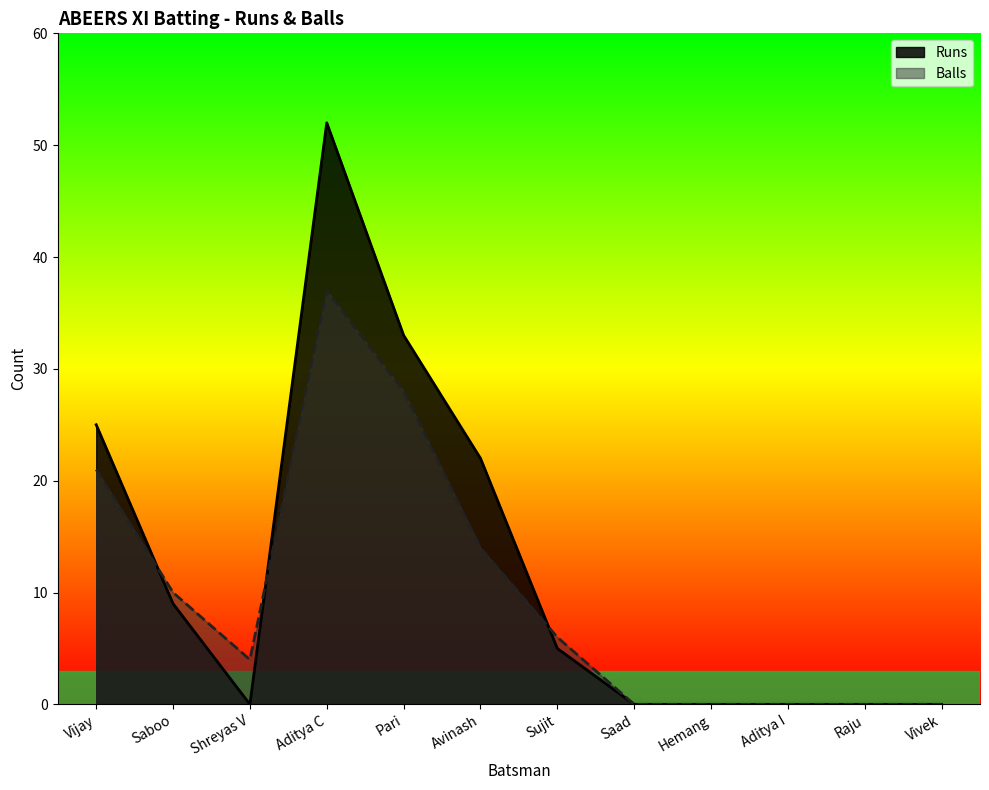

Between Aditya I and Hemang, which is larger?

Aditya I